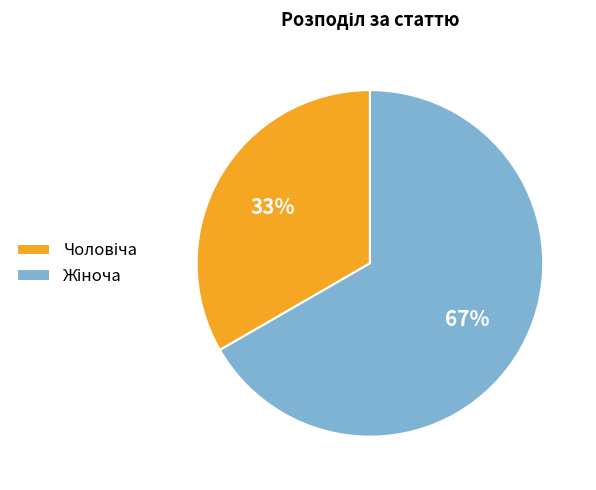

To the nearest percent, what is the average slice percentage?

50%